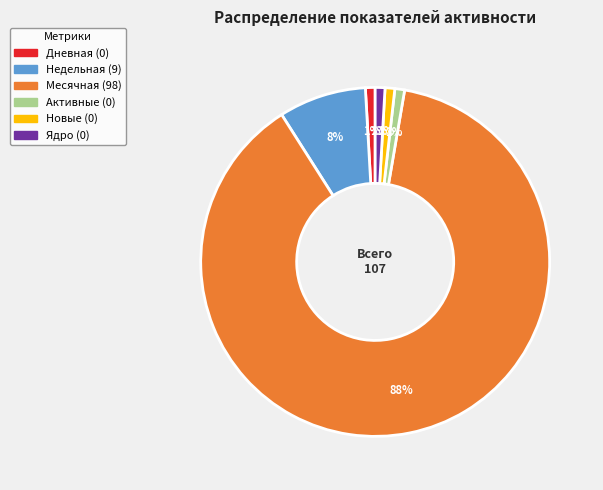

How many segments does this pie chart have?

6